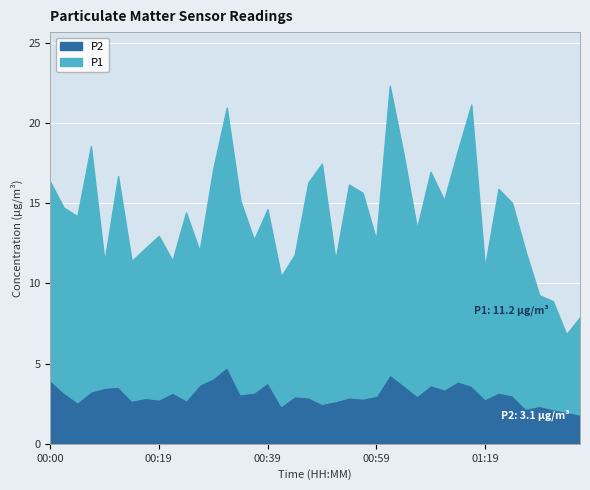

Reading left to right, what are all the values shown in this chart?

P1: 12.4	11.5	11.6	15.3	7.9	13.1	8.7	9.3	10.2	8.2	11.7	8.3	13.0	16.2	12.1	9.5	10.8	8.1	8.8	13.4	15.0	8.8	13.3	12.8	9.7	18.0	14.5	10.4	13.3	11.8	14.4	17.5	8.2	12.7	12.0	9.8	6.9	6.7	4.8	6.1
P2: 4.0	3.2	2.6	3.3	3.5	3.6	2.7	2.9	2.8	3.2	2.7	3.7	4.1	4.8	3.1	3.2	3.8	2.4	3.0	2.9	2.5	2.7	2.9	2.8	3.0	4.3	3.7	3.0	3.7	3.4	3.9	3.6	2.8	3.2	3.0	2.2	2.4	2.2	2.0	1.8